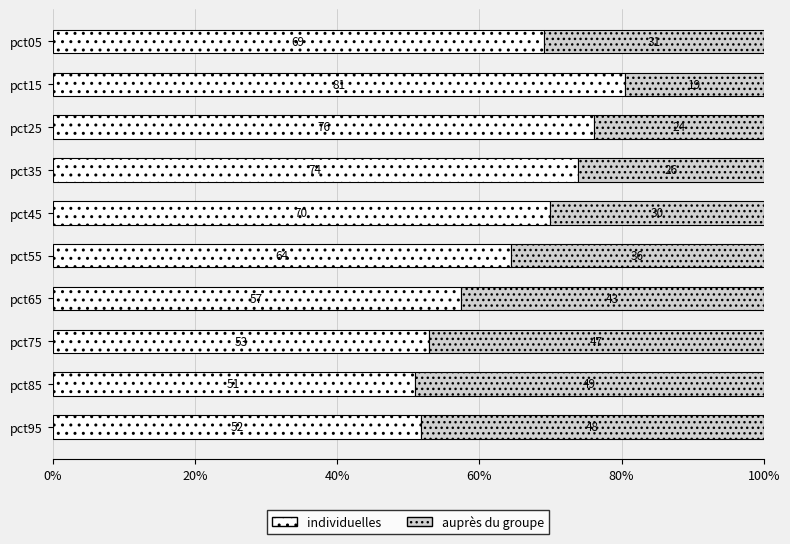

What is the total value across all series at pct55?

100.0